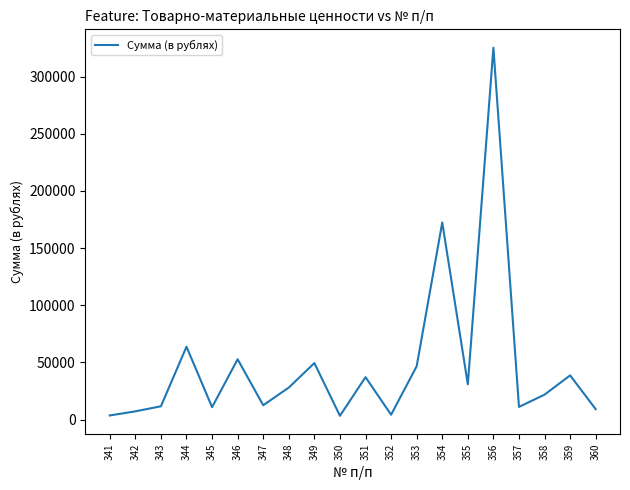

The value at 347 is 12499.0. True or false?

True